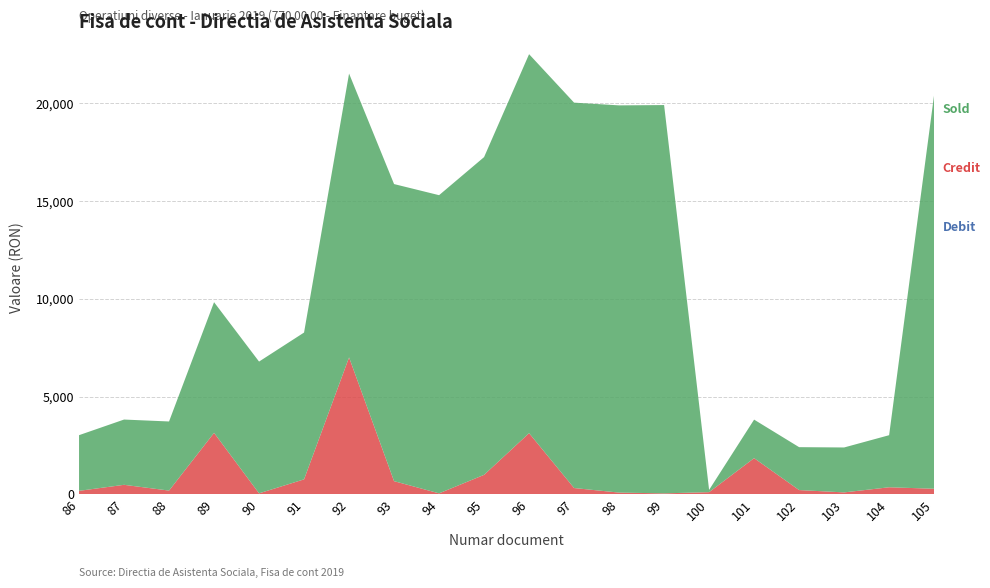

What is the total value across all series at 87?

3829.5